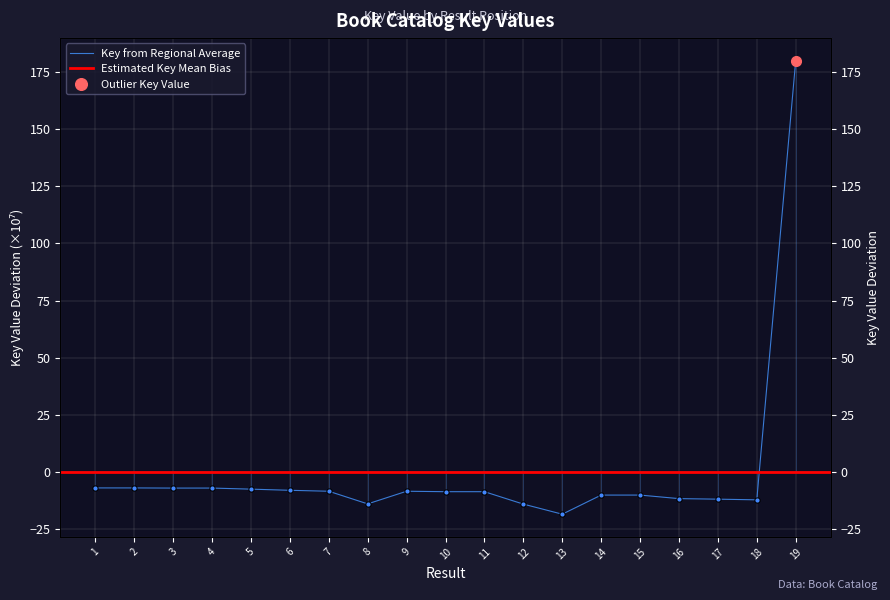

Rank the categories by value from lowest to highest.

13, 12, 8, 18, 17, 16, 14, 15, 11, 10, 9, 7, 6, 5, 3, 4, 2, 1, 19